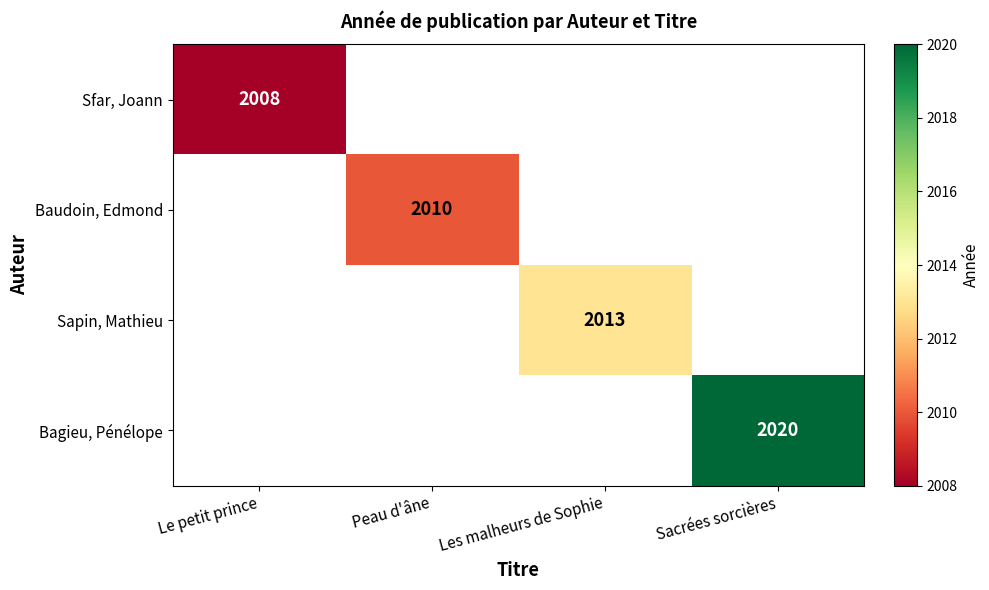

True or false: Sfar, Joann has a value of 560 at Le petit prince.

False